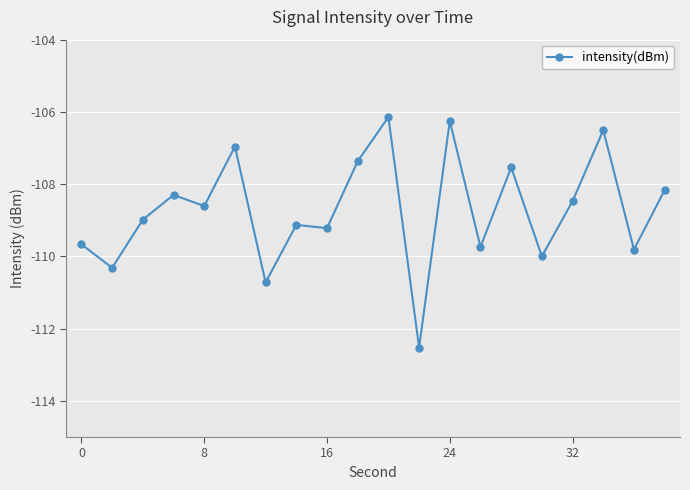

What is the value of the 13th point from the left?

-106.3